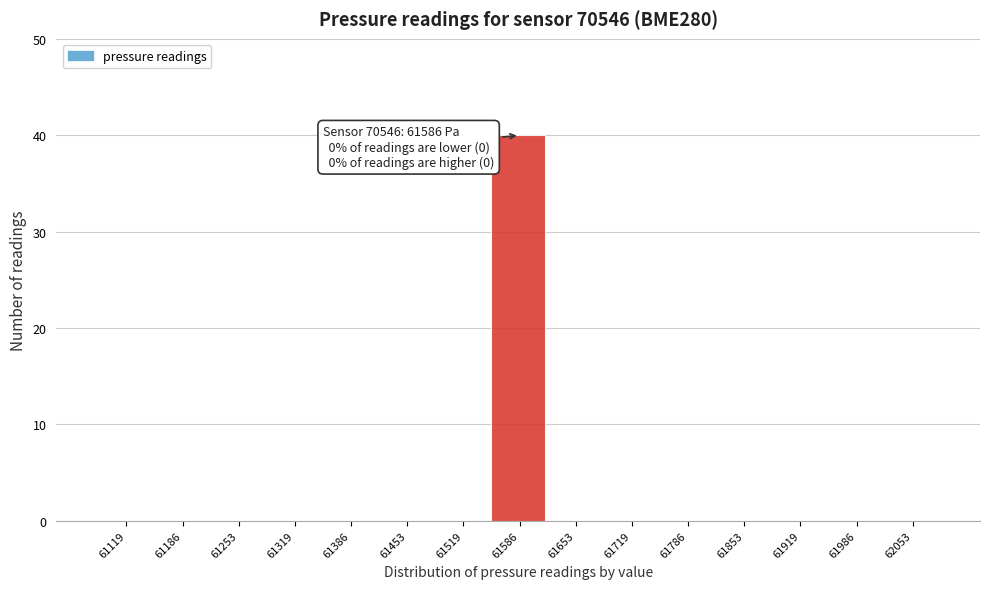

Reading left to right, extract all data points from this chart.

61119=0	61186=0	61253=0	61319=0	61386=0	61453=0	61519=0	61586=40	61653=0	61719=0	61786=0	61853=0	61919=0	61986=0	62053=0